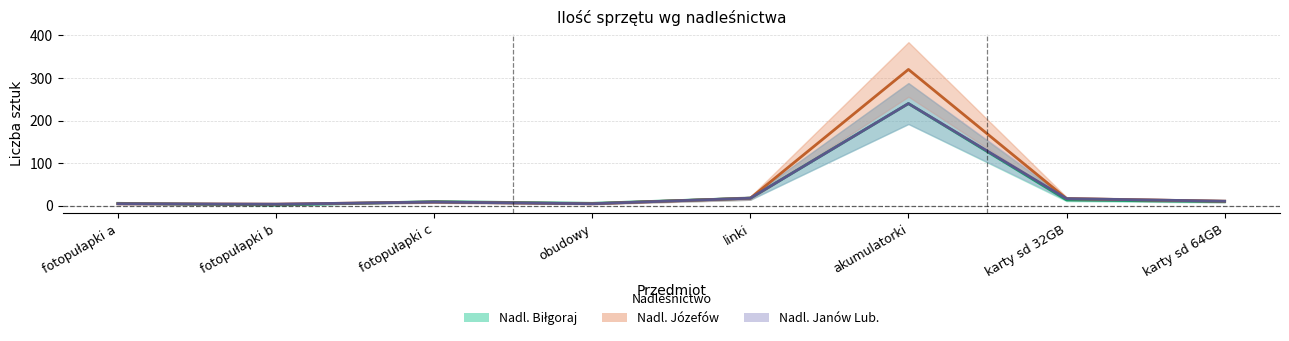

The value of Nadl. Janów Lub. at fotopułapki c is 9. True or false?

True